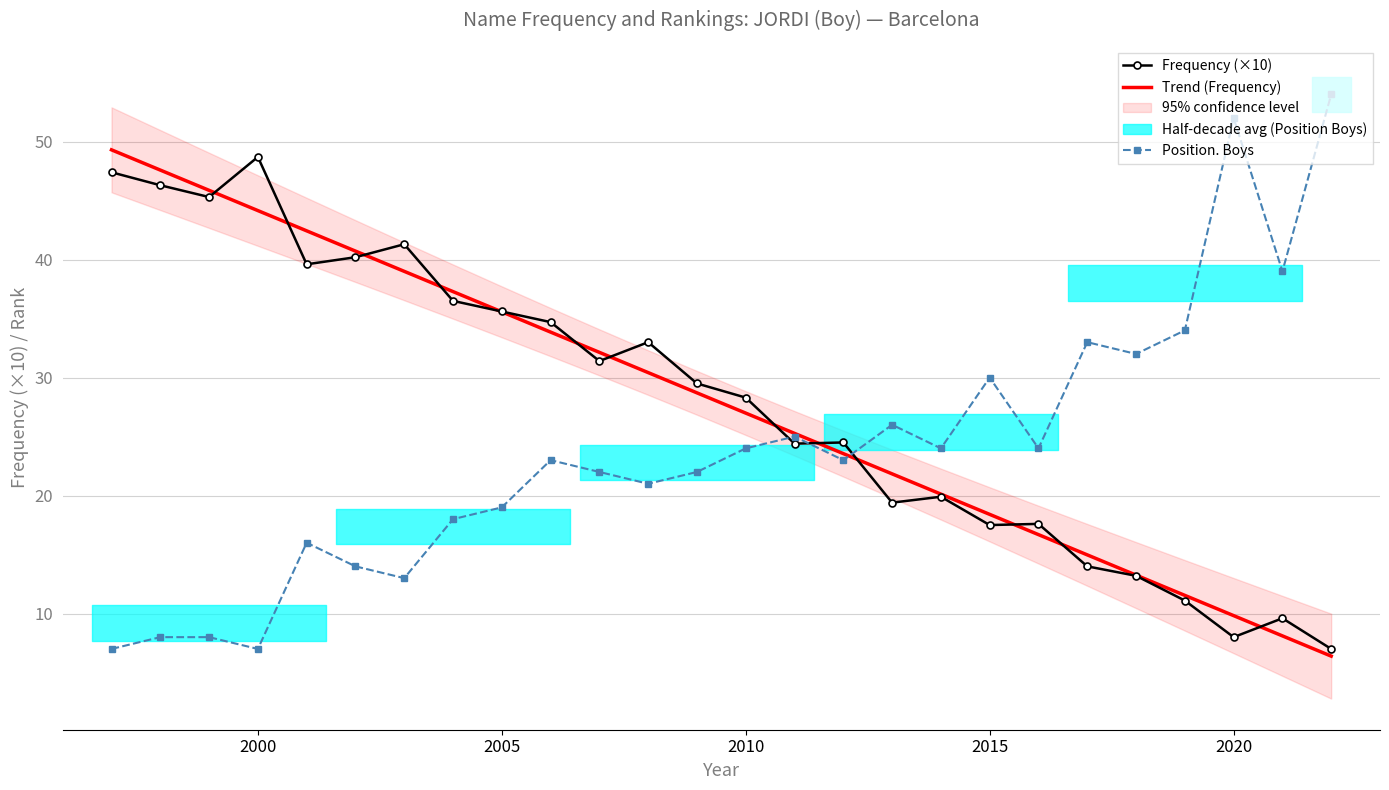

True or false: Trend (Frequency) has a value of 7.6 at 2010.

False